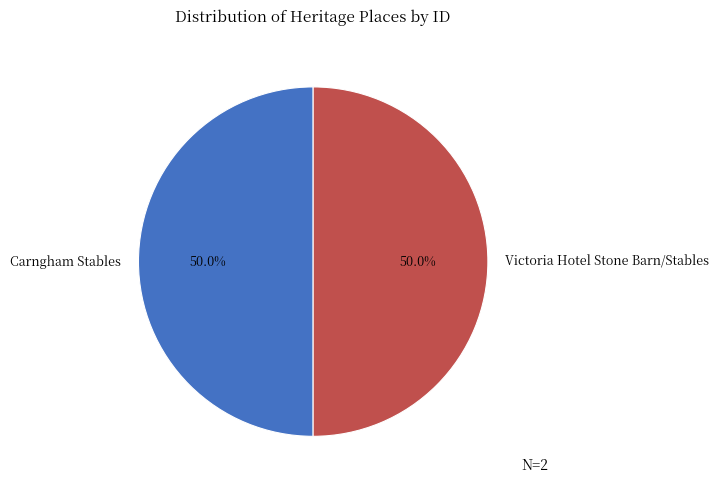

What is the ratio of the value at Carngham Stables to the value at Victoria Hotel Stone Barn/Stables?

1.0